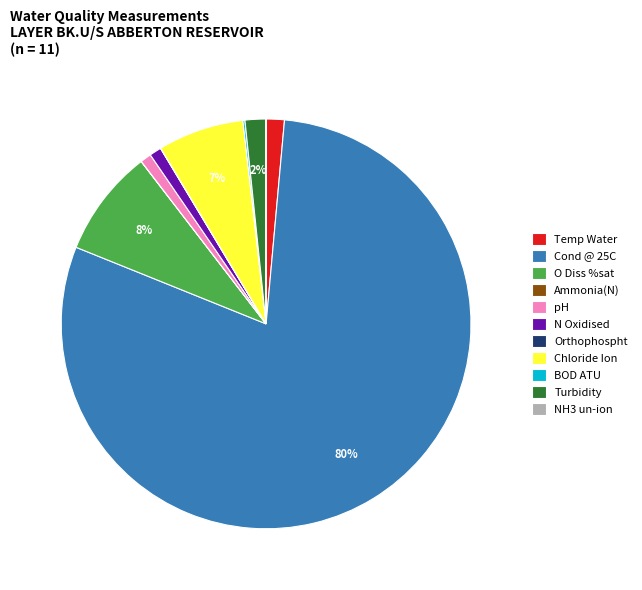

To the nearest percent, what portion does Temp Water represent?

1%